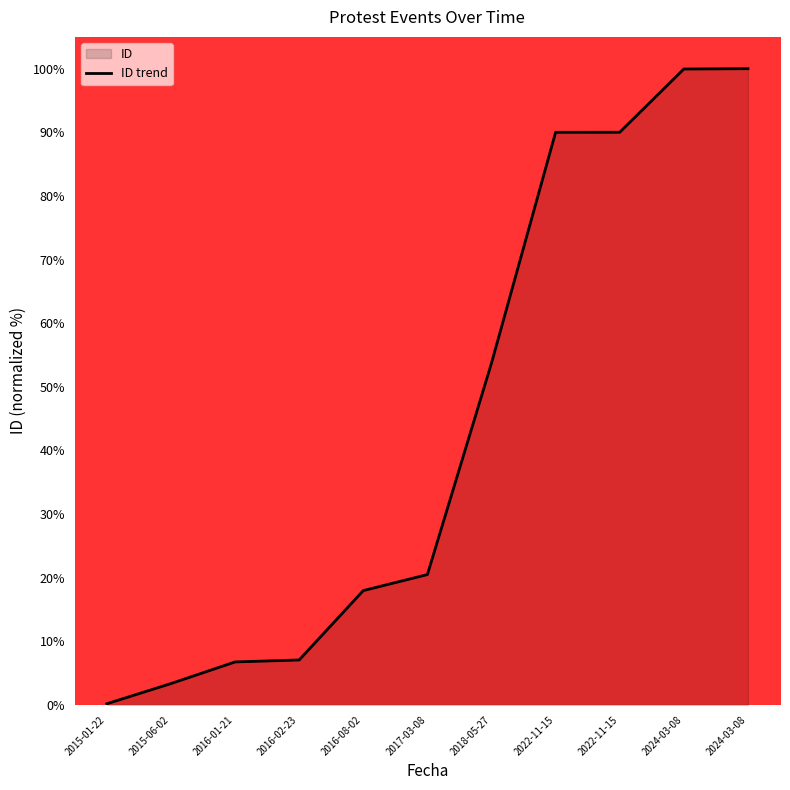

Reading left to right, extract all data points from this chart.

0.2	3.4	6.8	7.1	18.0	20.5	53.7	90.0	90.0	100.0	100.0